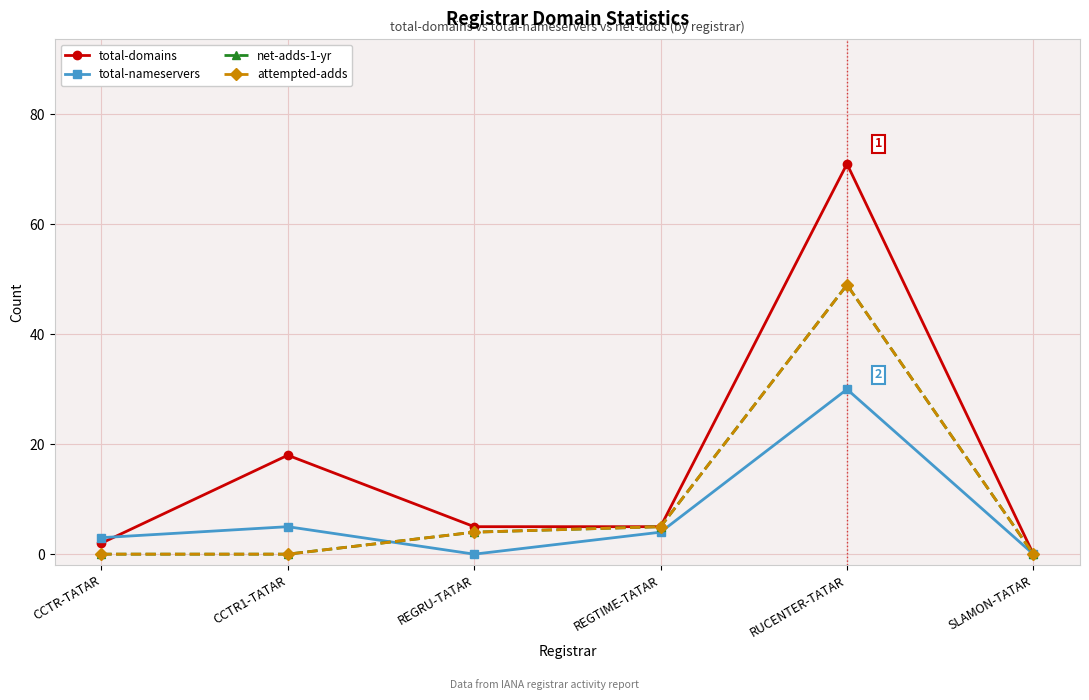

Is it true that total-domains equals 31 at SLAMON-TATAR?

False